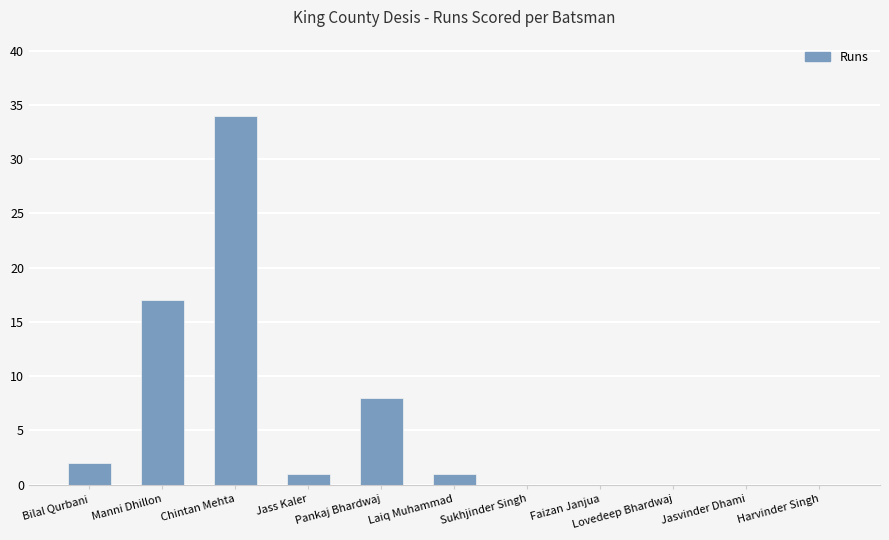

What is the sum of the values at Chintan Mehta and Jass Kaler?

35